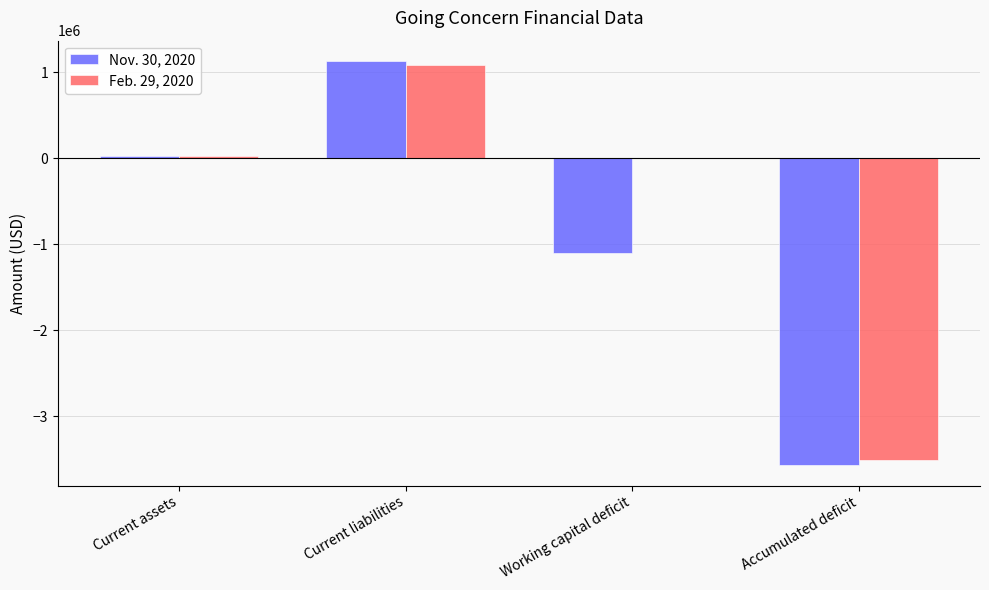

At which label is Nov. 30, 2020 closest to -1219992?

Working capital deficit